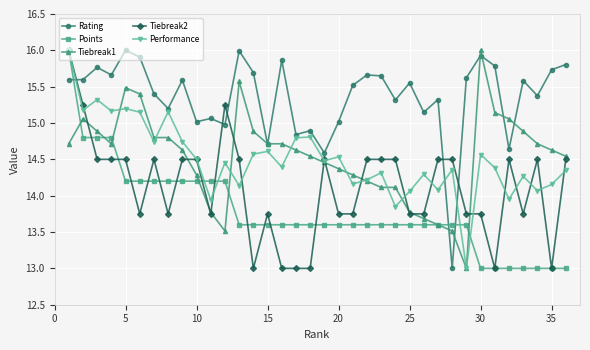

What is the difference between the second highest and second lowest values in the Tiebreak1 series?

2.1